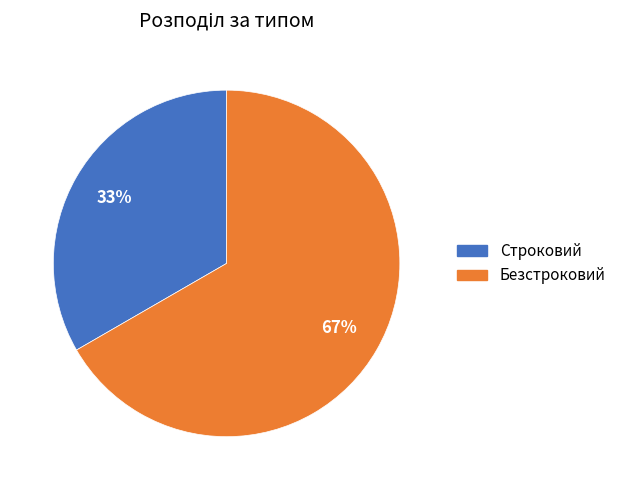

What is the majority slice?

Безстроковий